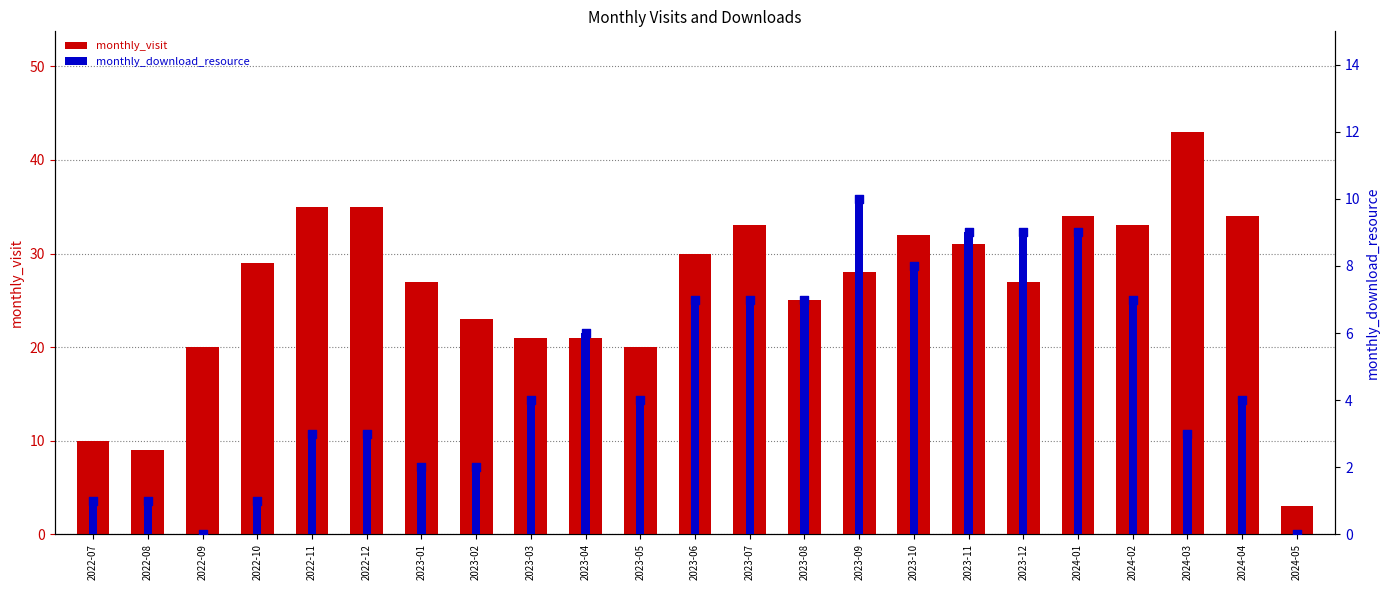

At how many categories does at least one series exceed 32?

7